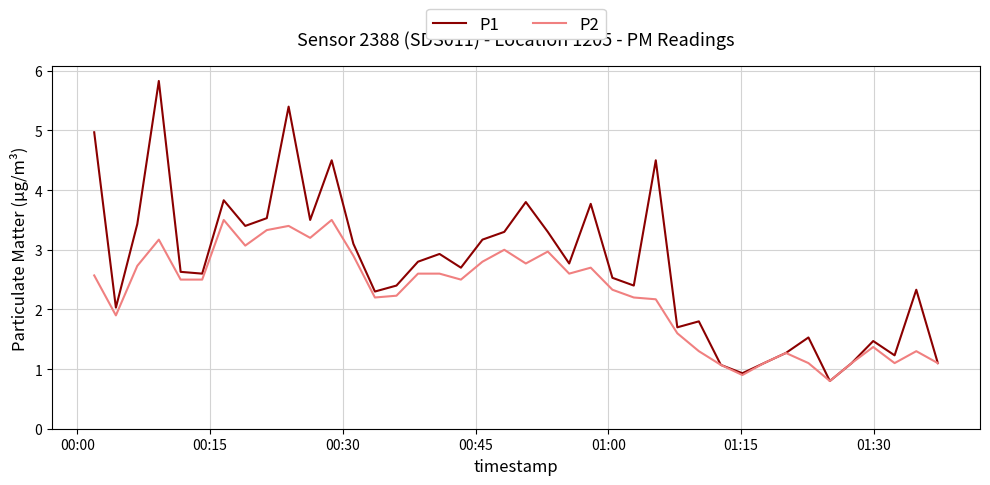

What is the smallest value displayed?

0.8